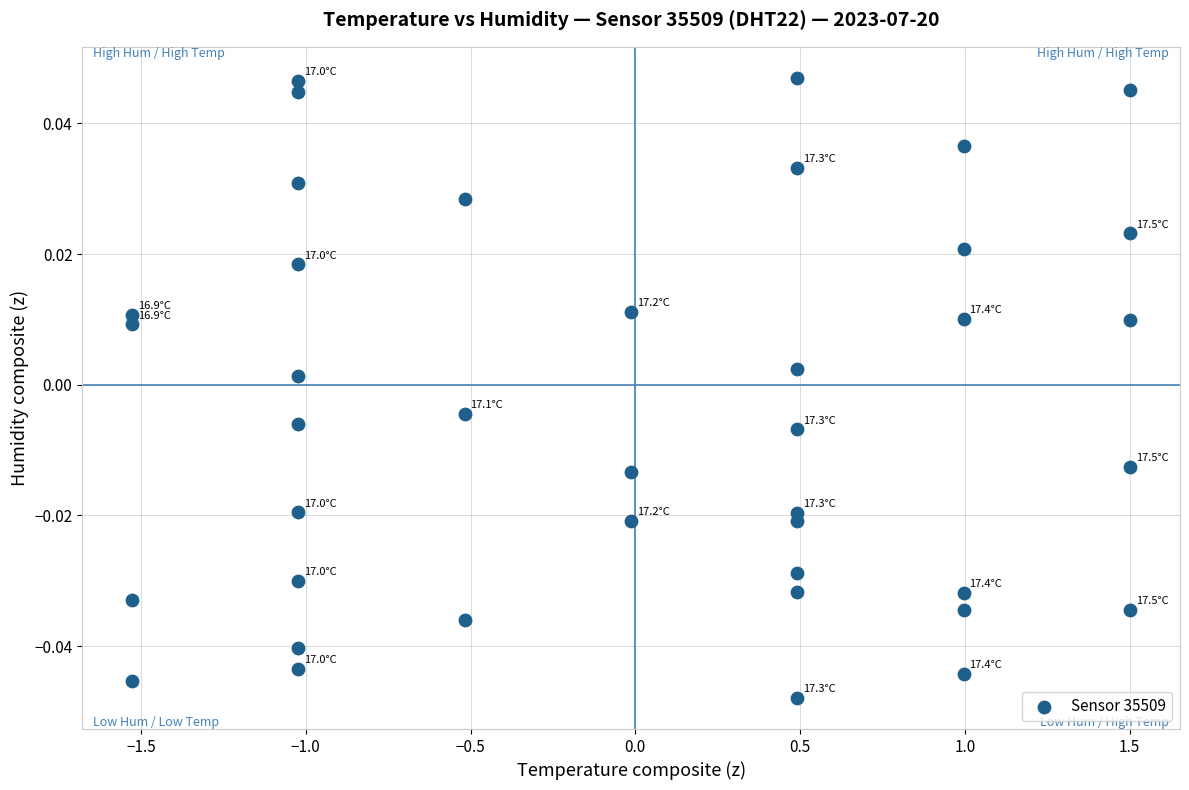

What is the range of X values (max minus min)?

3.0